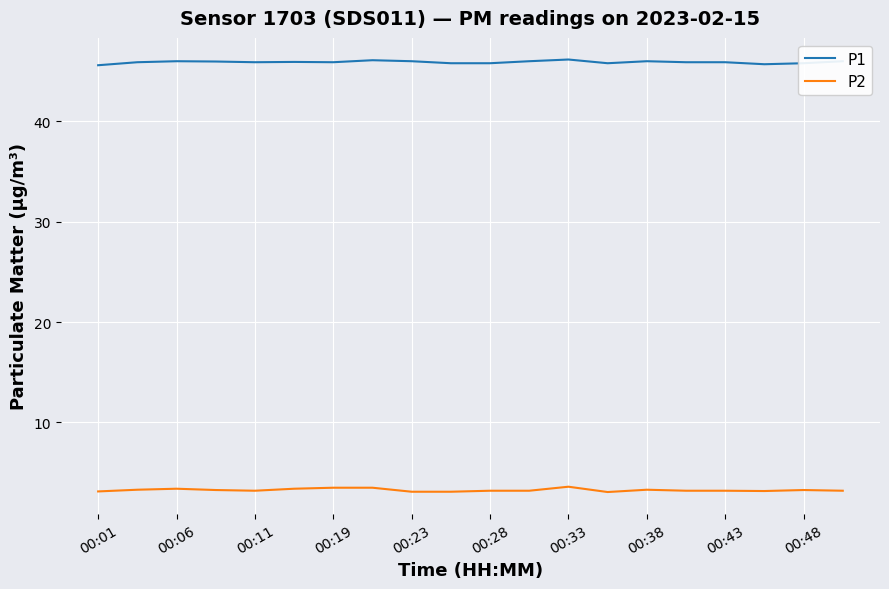

Which series has the largest total across all categories?

P1